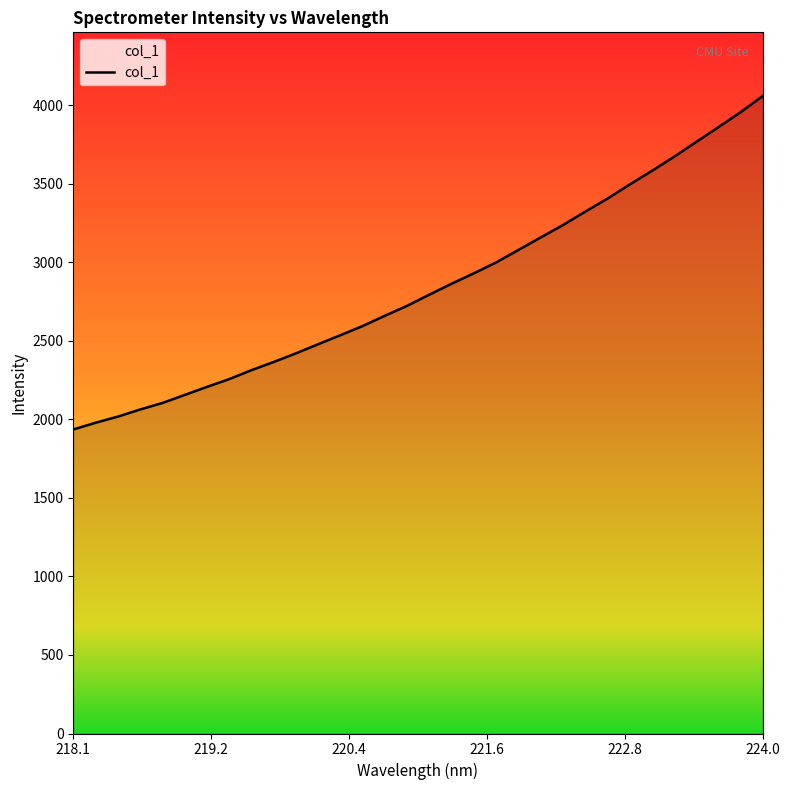

How many lines are shown in the chart?

1